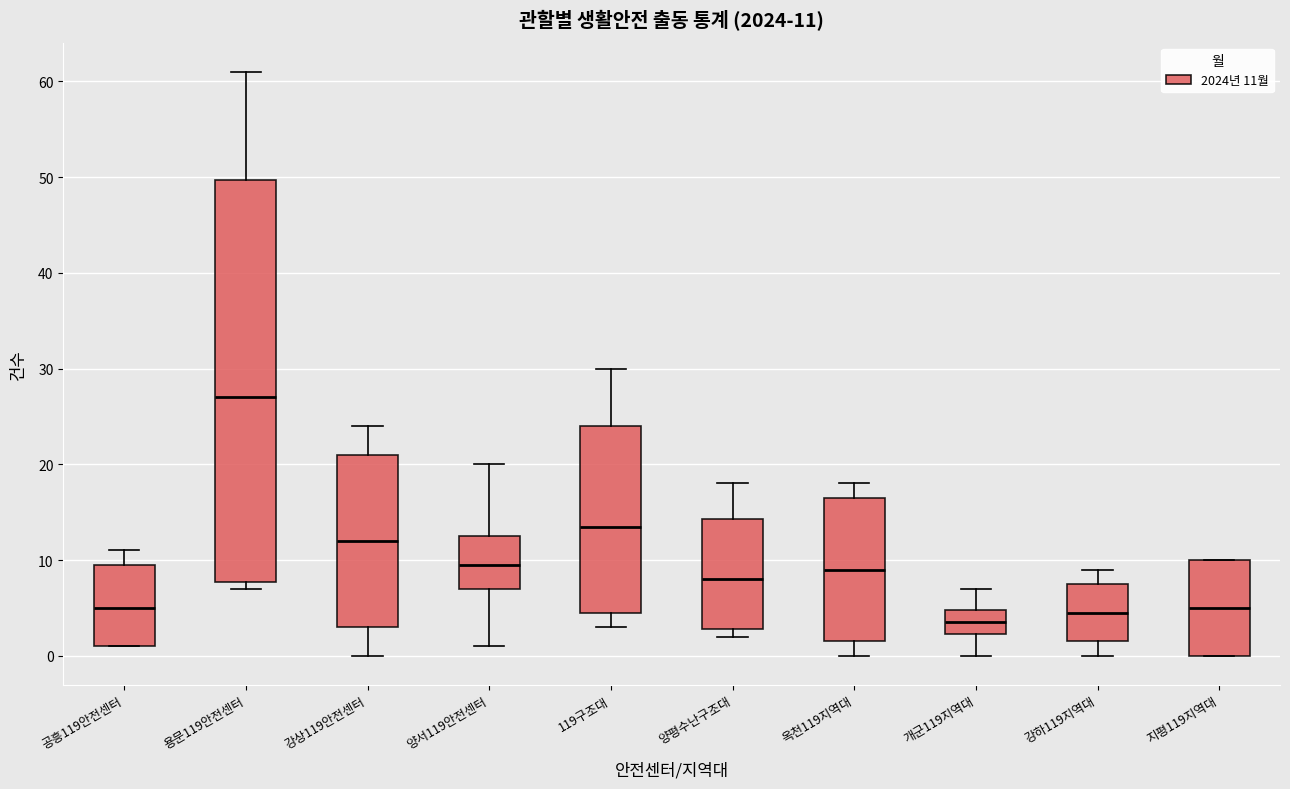

Which box is the tallest, from its lower edge to its upper edge?

용문119안전센터